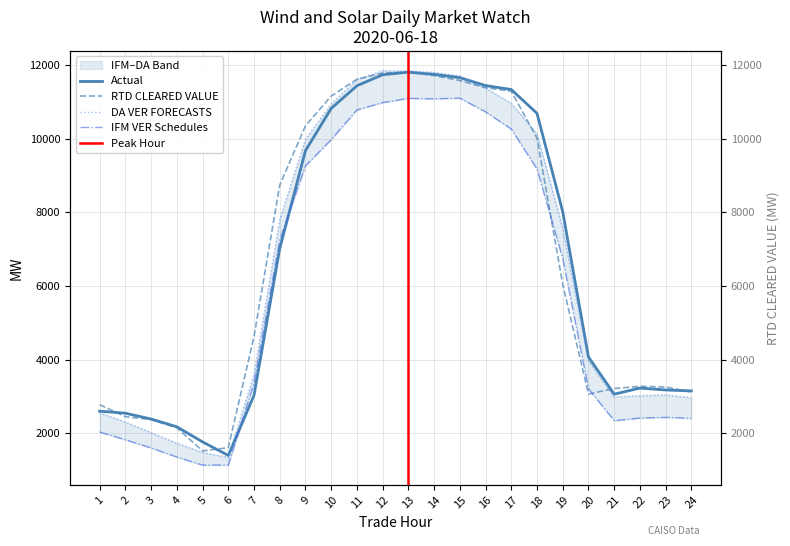

Reading left to right, transcribe all the data shown in this chart.

IFM VER Schedules: 2038.9	1828.1	1607.6	1360.7	1142.2	1141.0	3360.8	7247.0	9262.4	9972.7	10780.4	10979.2	11093.3	11081.0	11100.1	10727.8	10261.4	9177.8	6747.1	3211.4	2346.1	2417.4	2436.5	2411.7
DA VER FORECASTS: 2559.0	2311.3	2021.2	1735.2	1484.4	1352.2	3612.6	7804.9	9986.9	10939.8	11606.7	11846.1	11835.9	11802.2	11700.0	11374.7	10957.9	10132.3	7556.1	3965.3	2988.4	3026.3	3047.4	2970.4
RTD CLEARED VALUE: 2780.3	2455.3	2373.6	2155.2	1525.2	1613.3	4628.4	8739.0	10347.2	11156.9	11613.1	11779.3	11803.6	11713.4	11577.7	11383.6	11289.4	10014.5	6045.0	3068.7	3220.6	3277.8	3260.5	3121.8
Actual: 2604.5	2549.1	2391.9	2180.3	1771.2	1402.8	3033.3	7014.3	9674.7	10819.4	11436.5	11735.0	11806.6	11743.7	11656.0	11441.4	11334.1	10686.5	8015.3	4073.1	3065.2	3230.9	3179.6	3154.2